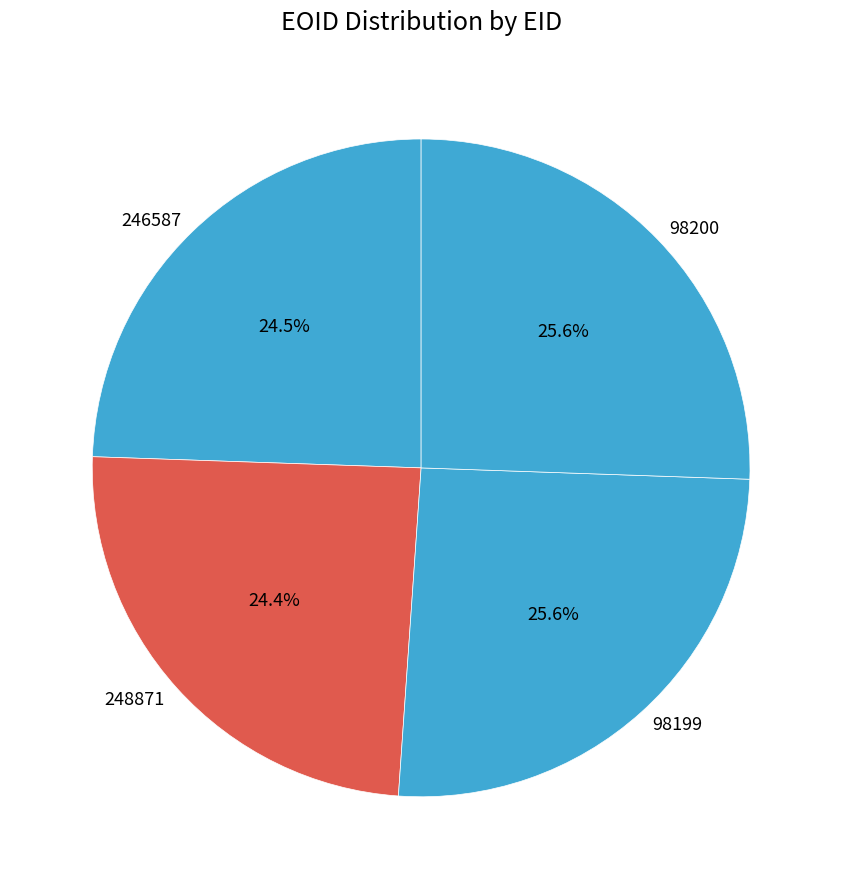

Between 246587 and 98199, which is larger?

98199